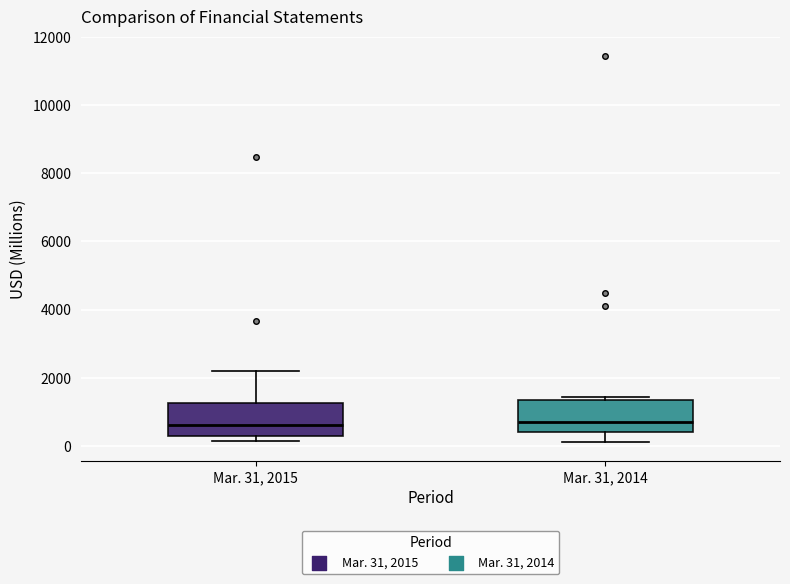

Where is the upper edge of the box for Mar. 31, 2014 on the y-axis? The values are not printed on the chart, so give them approximately, as read against the axis.

1400